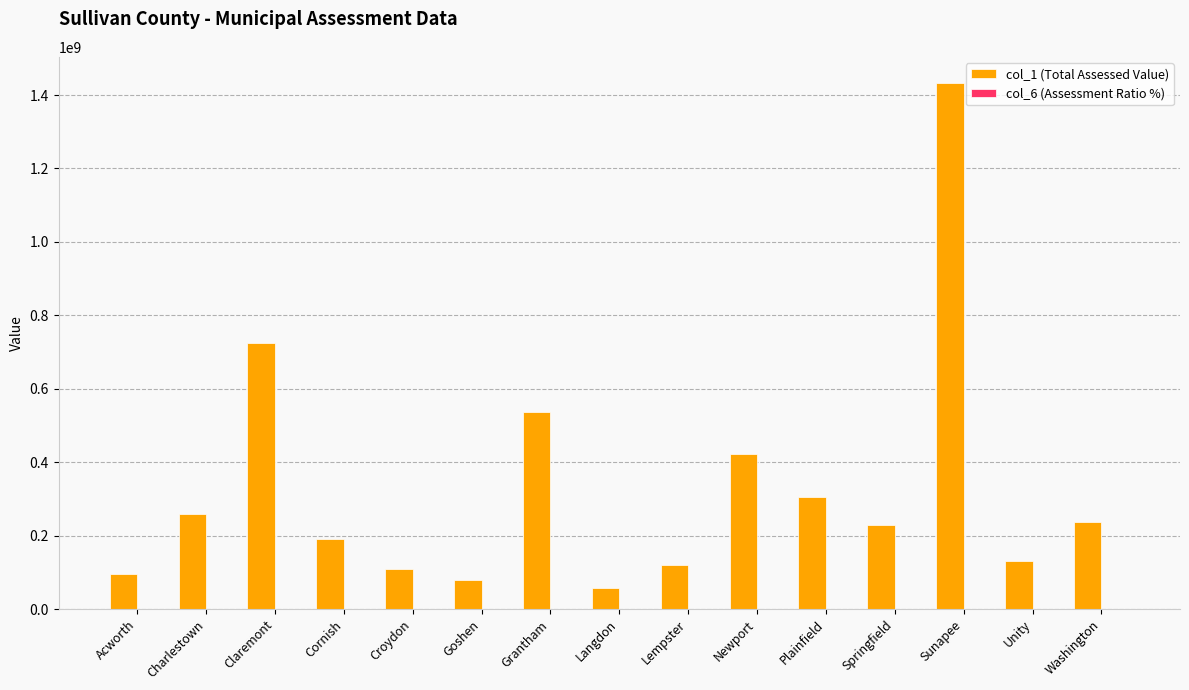

At which label does col_1 (Total Assessed Value) first exceed 229650271?

Charlestown